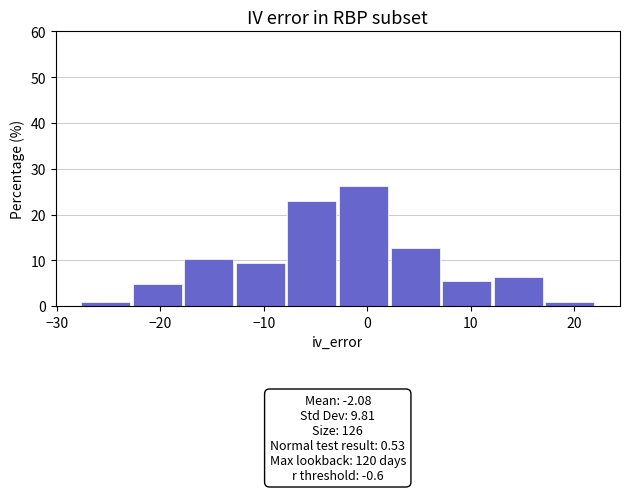

Over which range of the x-axis is the bar tallest?

-3 to 2